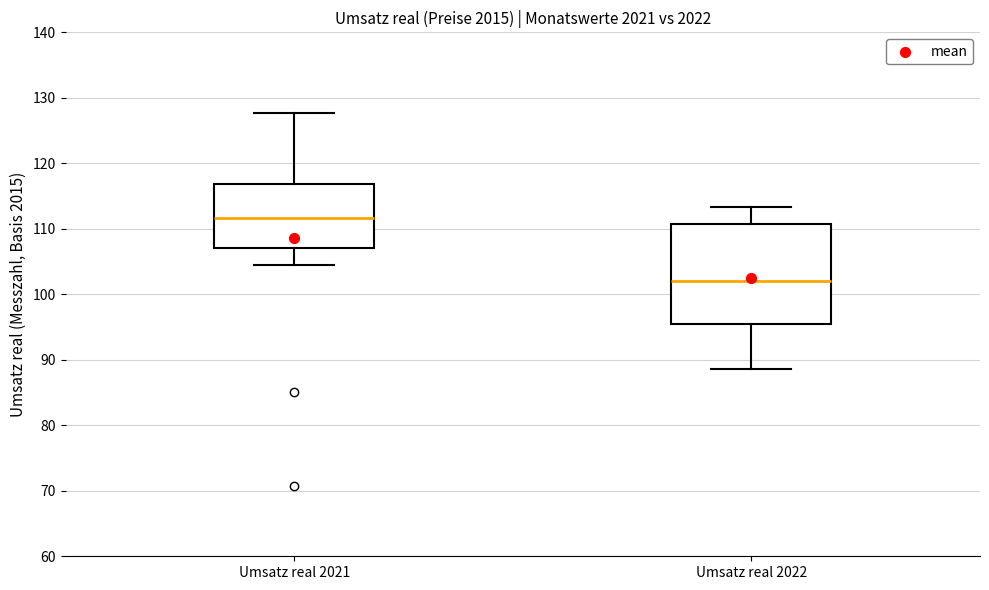

Which box is the tallest, from its lower edge to its upper edge?

Umsatz real 2022